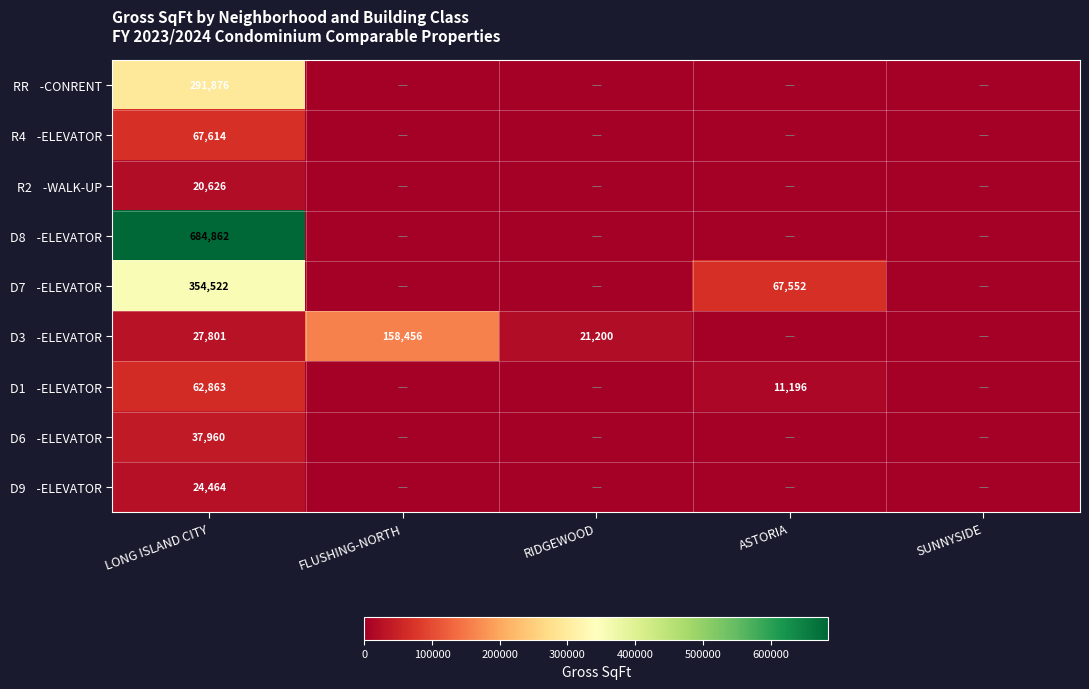

Which series changed the most between RIDGEWOOD and ASTORIA?

D7 -ELEVATOR